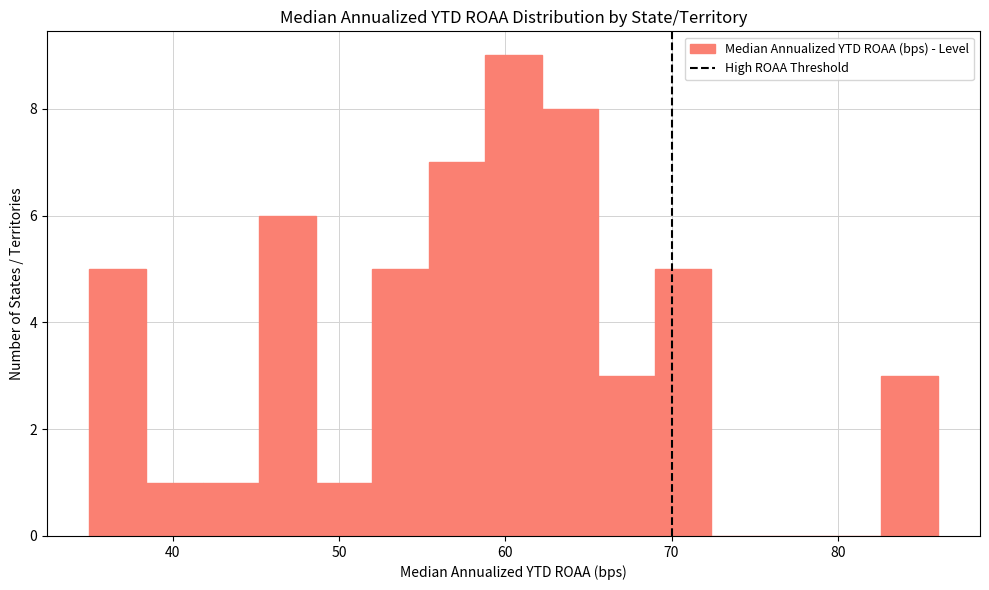

Around what value on the x-axis is the tallest bar? Give the approximate position of its centre, as read against the axis.

61